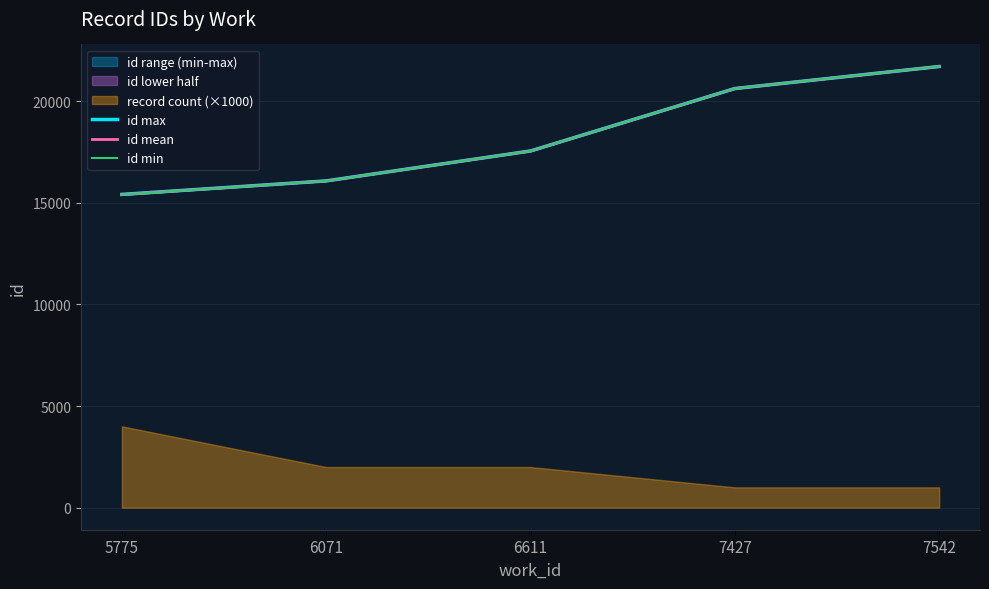

What is the average value of the id max series?

18270.0